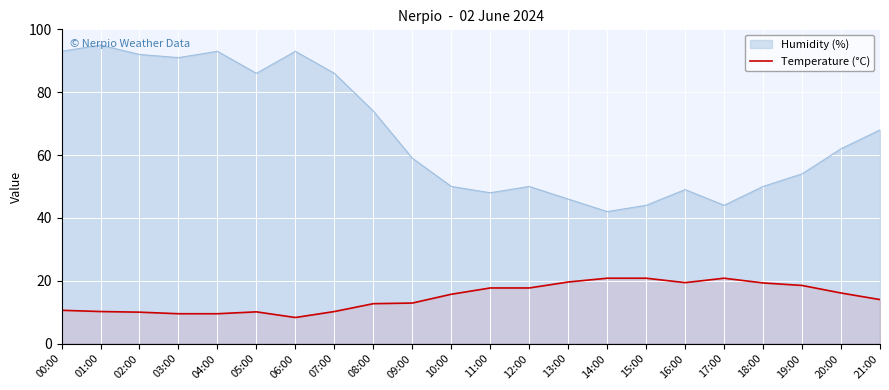

What is the average value?

14.7